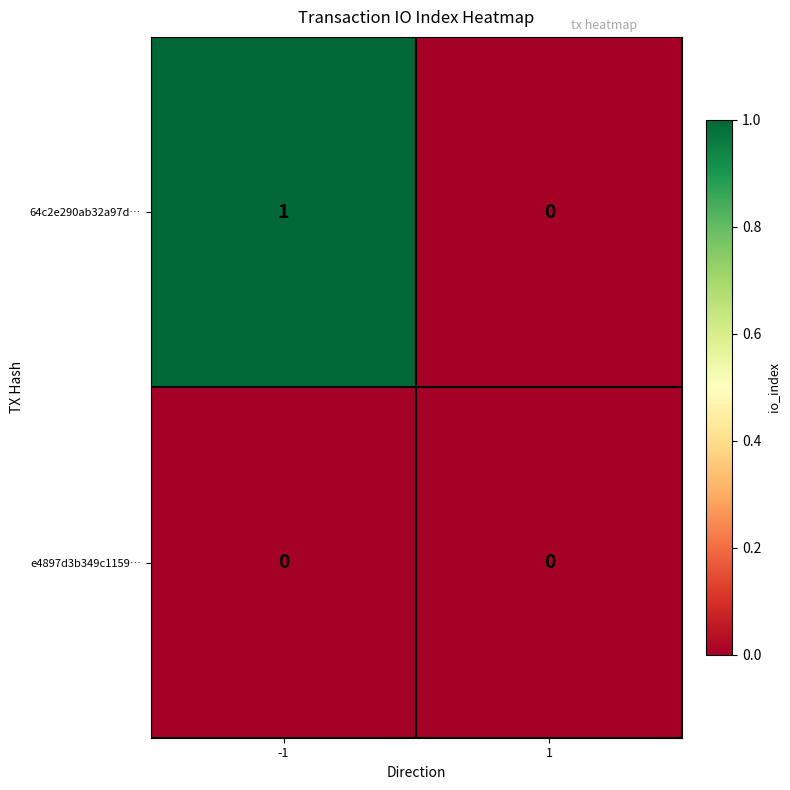

At which category is the sum across all series the highest?

-1